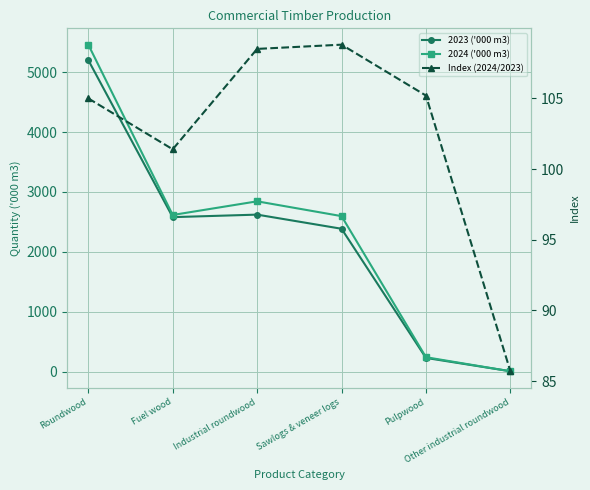

At which label does 2023 ('000 m3) first exceed 2579?

Roundwood